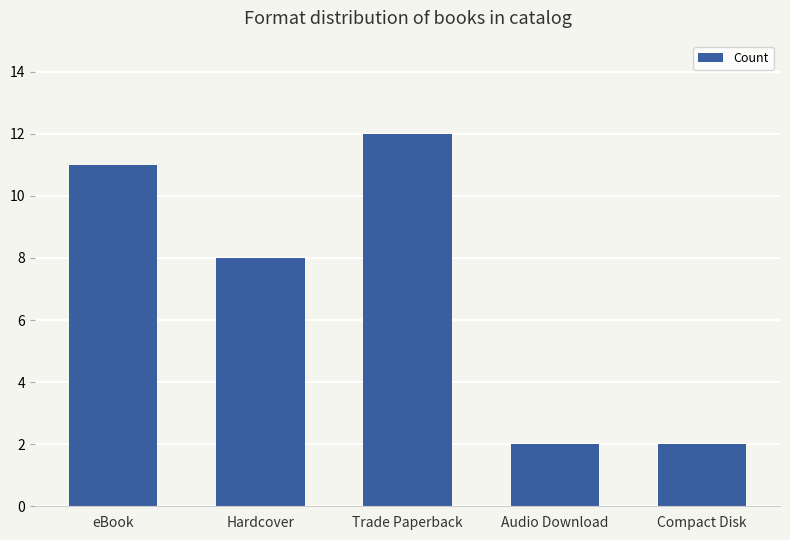

What is the difference between the second highest and second lowest values?

9